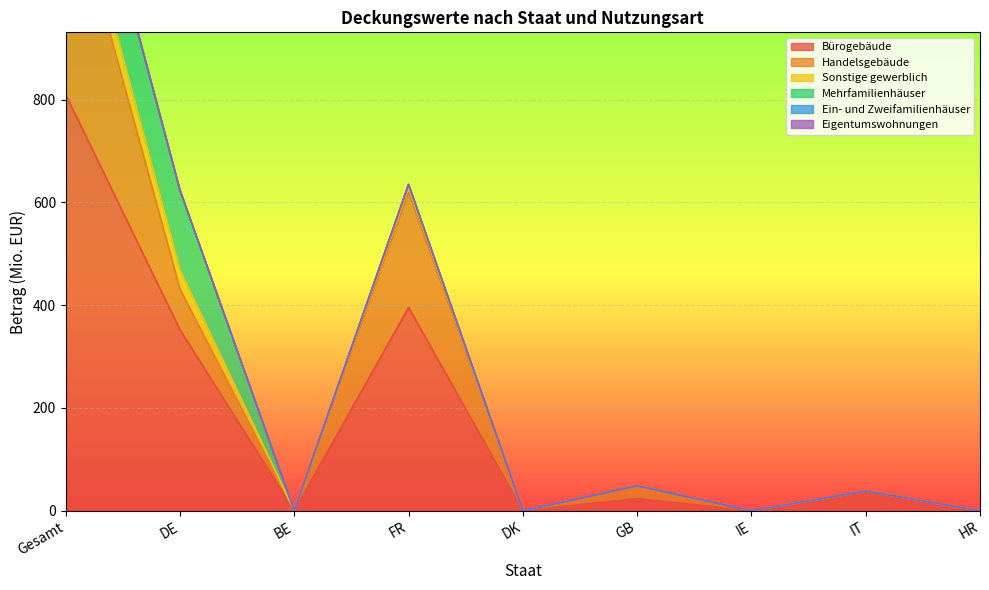

Is it true that Sonstige gewerblich equals 10.4 at FR?

True